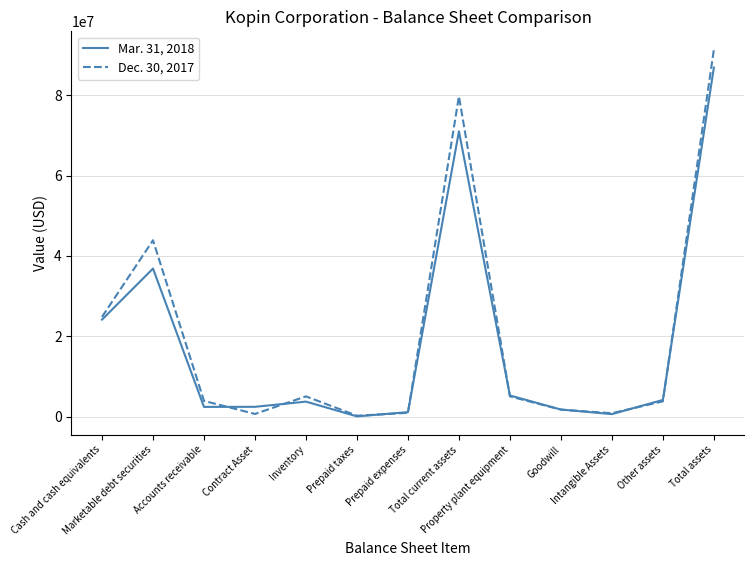

What is the maximum value shown in the chart?

91322490